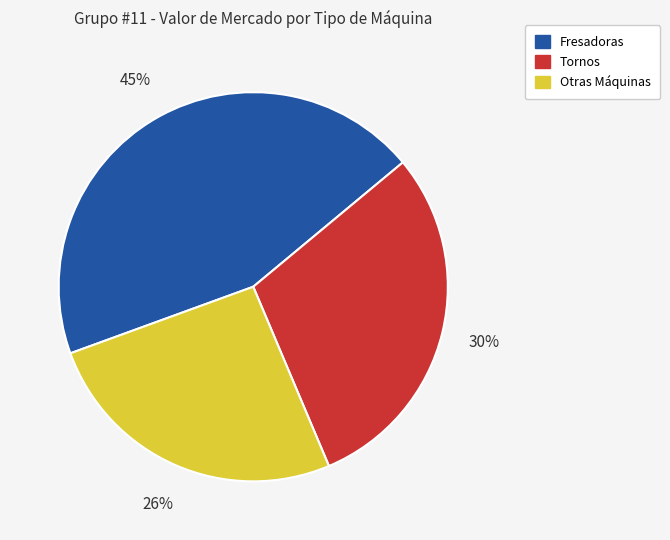

The Otras Máquinas slice represents 26% of the pie. True or false?

True